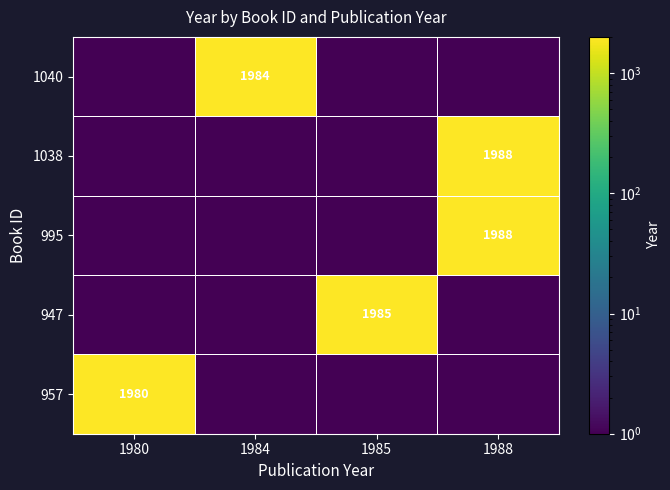

What is the greatest value displayed?

1988.0